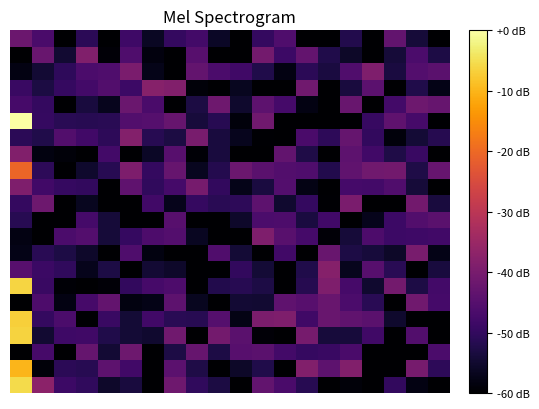

What is the minimum value shown in the chart?

-60.0